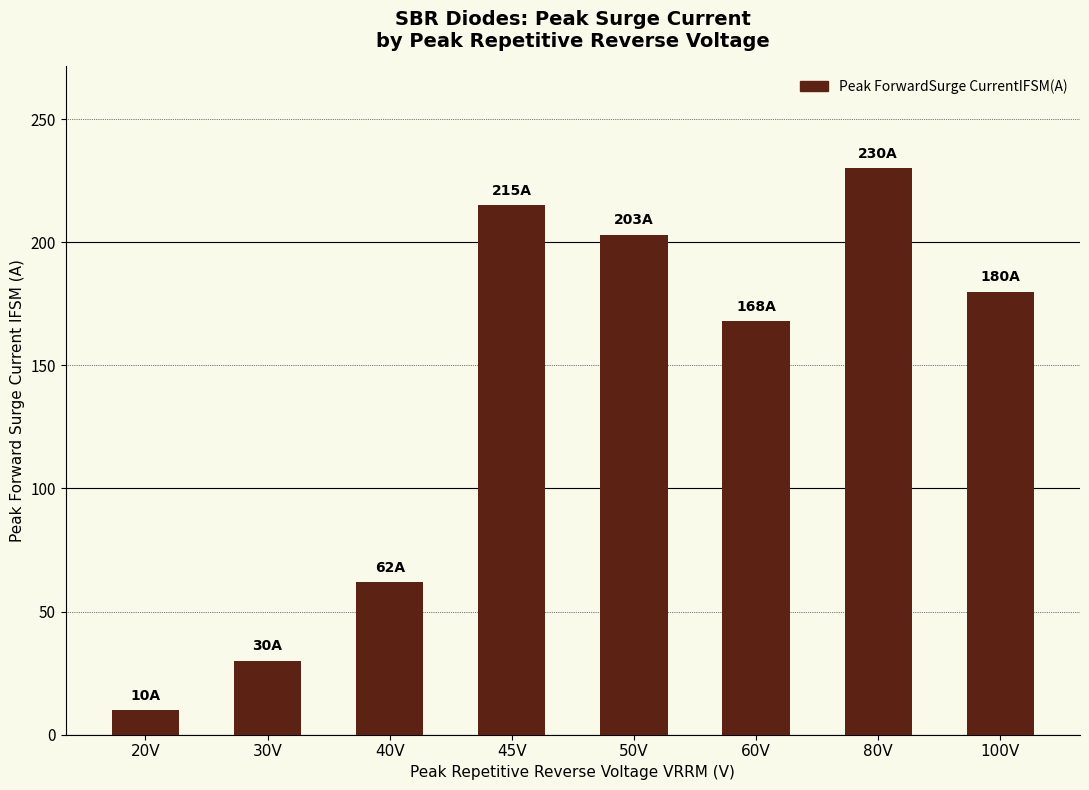

Are the bars horizontal?

No